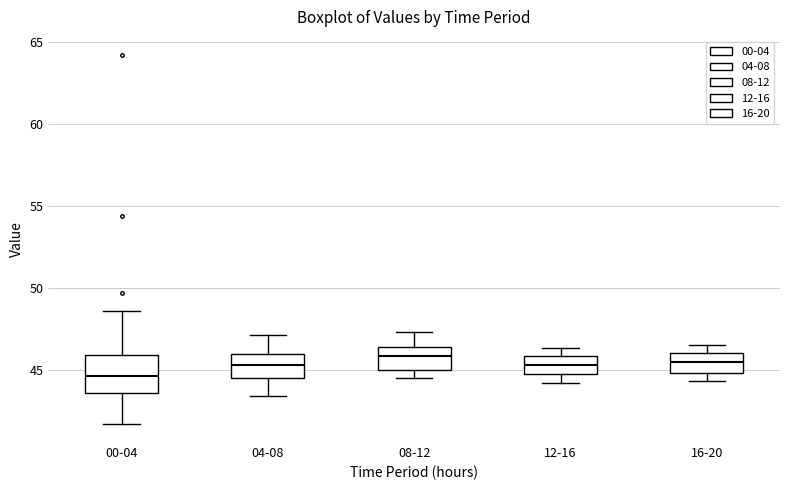

Where is the lower edge of the box for 12-16 on the y-axis? The values are not printed on the chart, so give them approximately, as read against the axis.

44.5